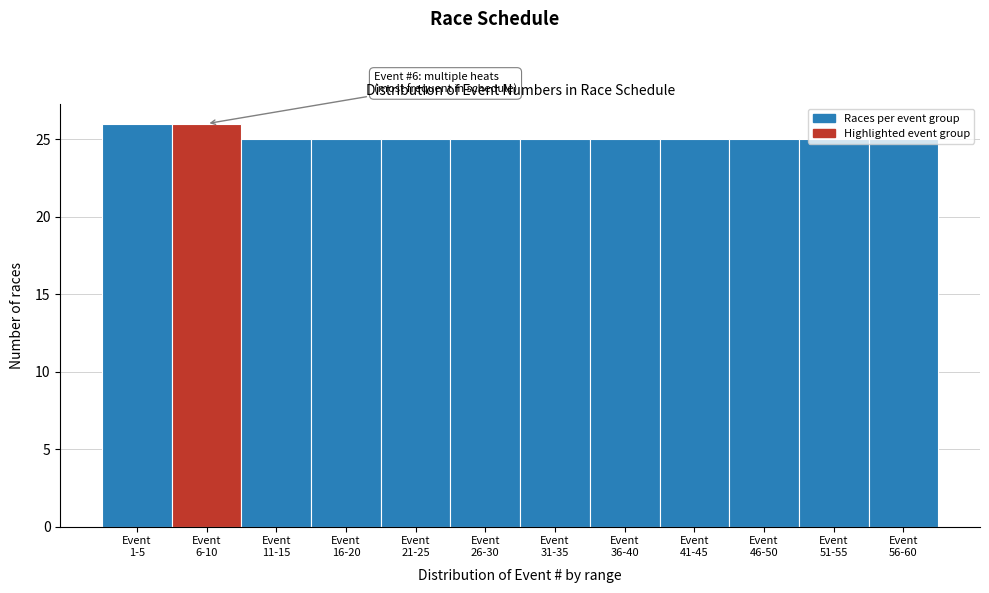

What is the value of the 7th bar from the left?

25